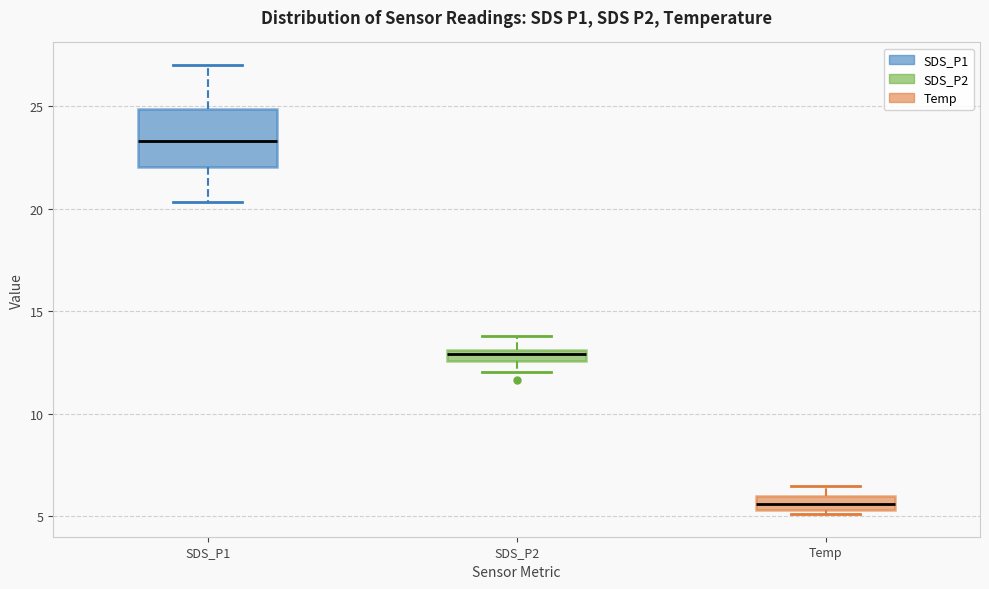

Where is the upper edge of the box for Temp on the y-axis? The values are not printed on the chart, so give them approximately, as read against the axis.

6.0